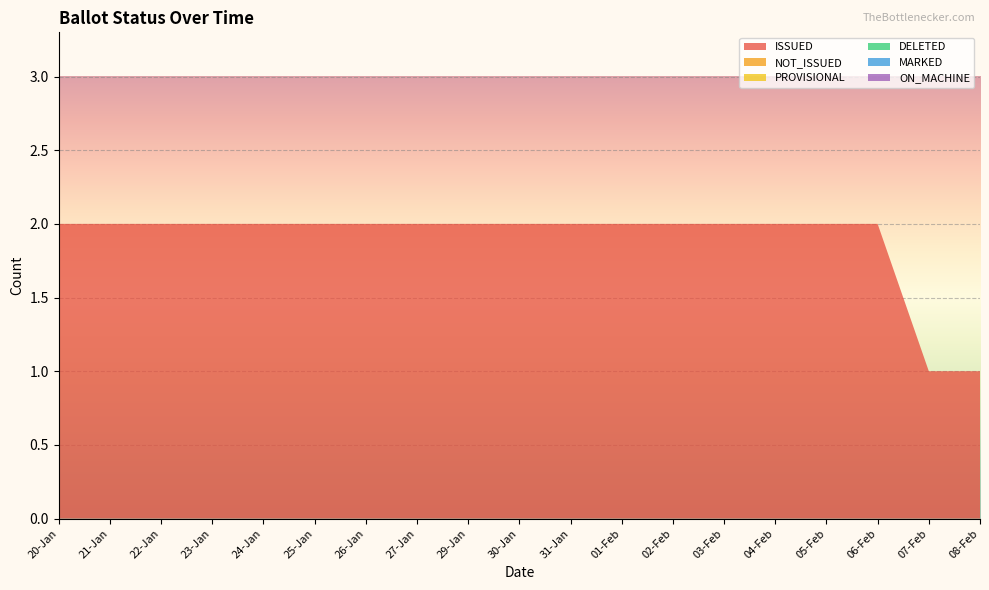

Reading left to right, what are all the values shown in this chart?

ISSUED: 2	2	2	2	2	2	2	2	2	2	2	2	2	2	2	2	2	1	1
NOT_ISSUED: 0	0	0	0	0	0	0	0	0	0	0	0	0	0	0	0	0	0	0
PROVISIONAL: 0	0	0	0	0	0	0	0	0	0	0	0	0	0	0	0	0	0	0
DELETED: 0	0	0	0	0	0	0	0	0	0	0	0	0	0	0	0	0	0	0
MARKED: 0	0	0	0	0	0	0	0	0	0	0	0	0	0	0	0	0	0	0
ON_MACHINE: 0	0	0	0	0	0	0	0	0	0	0	0	0	0	0	0	0	0	0